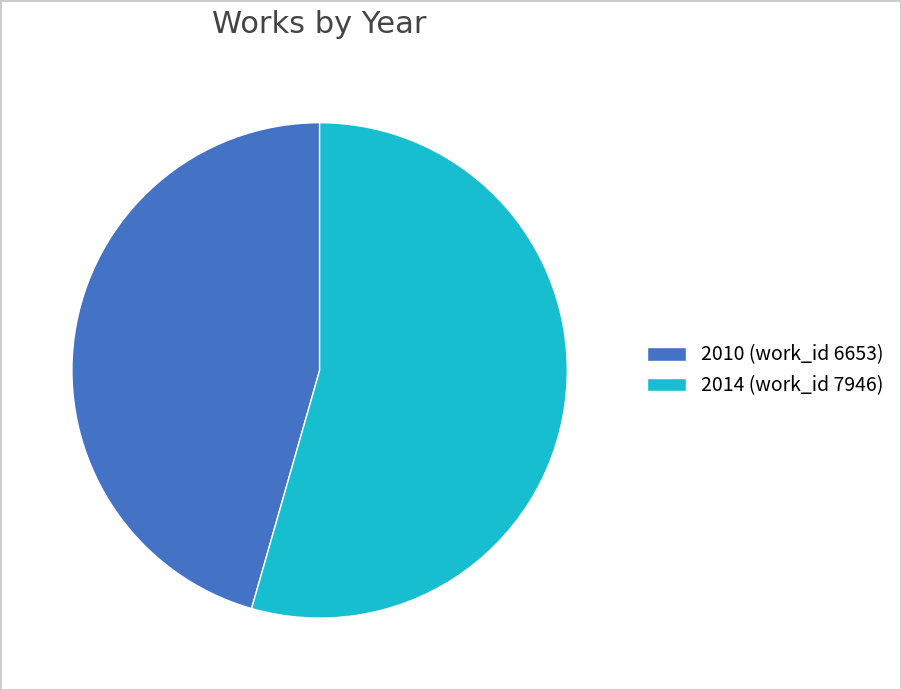

Do 2014 (work_id 7946) and 2010 (work_id 6653) together represent more than half of the pie?

Yes